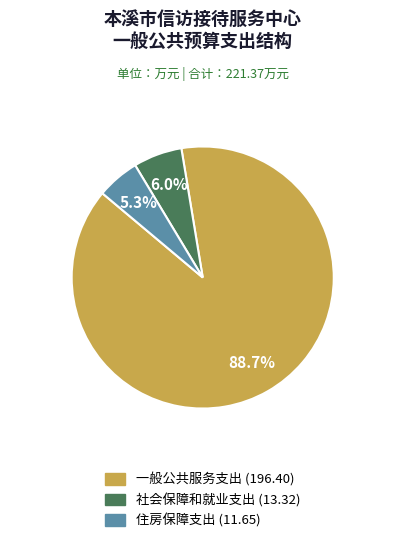

Which slice represents more than half of the pie?

一般公共服务支出